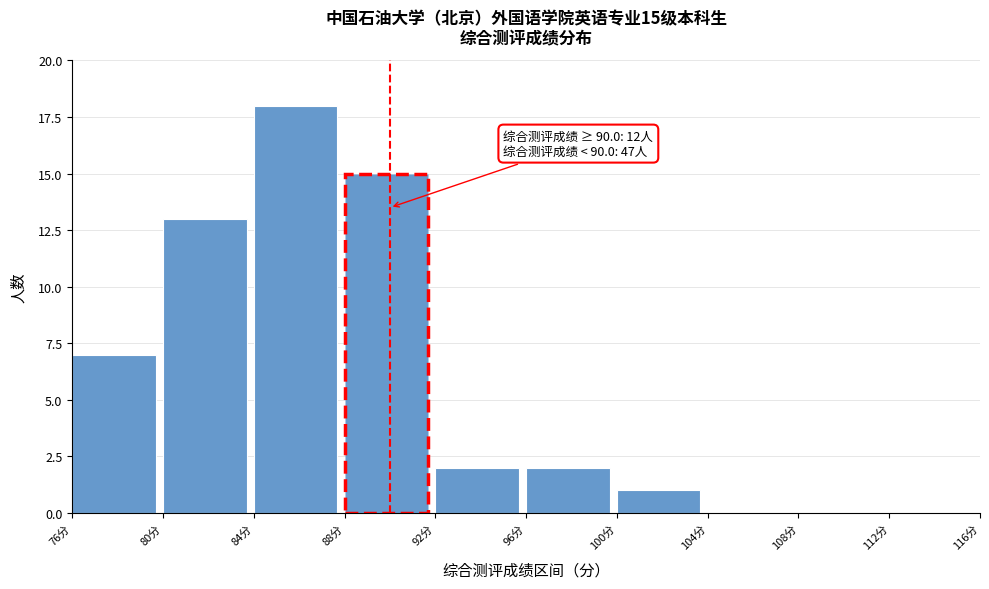

Which range on the x-axis has the tallest bar?

84 to 88